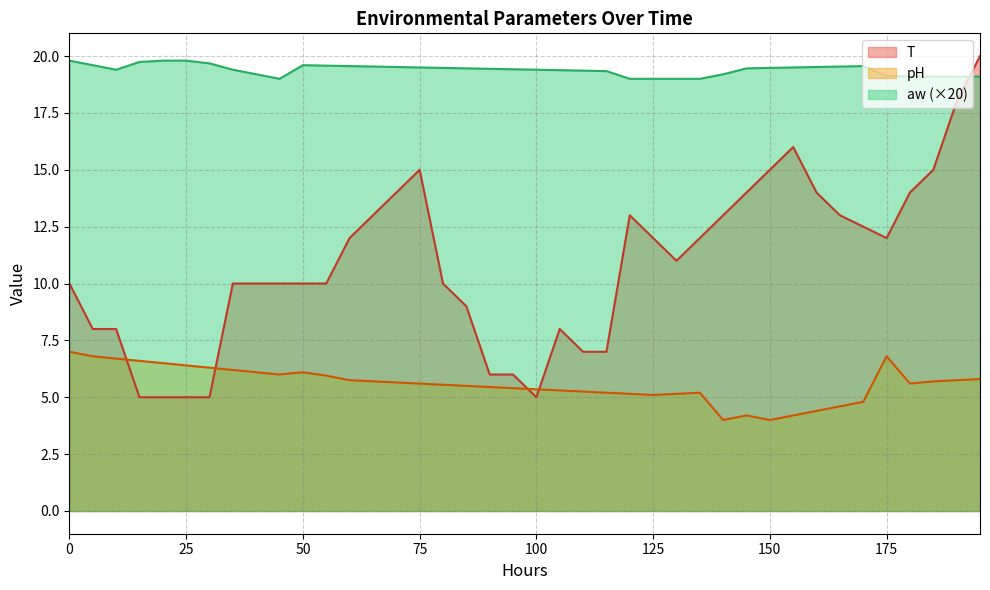

Reading left to right, extract all data points from this chart.

T: 10.0	8.0	8.0	5.0	5.0	5.0	5.0	10.0	10.0	10.0	10.0	10.0	12.0	13.0	14.0	15.0	10.0	9.0	6.0	6.0	5.0	8.0	7.0	7.0	13.0	12.0	11.0	12.0	13.0	14.0	15.0	16.0	14.0	13.0	12.5	12.0	14.0	15.0	18.0	20.0
pH: 7.0	6.8	6.7	6.6	6.5	6.4	6.3	6.2	6.1	6.0	6.1	6.0	5.8	5.7	5.7	5.6	5.5	5.5	5.5	5.4	5.3	5.3	5.2	5.2	5.2	5.1	5.2	5.2	4.0	4.2	4.0	4.2	4.4	4.6	4.8	6.8	5.6	5.7	5.8	5.8
aw: 19.8	19.6	19.4	19.7	19.8	19.8	19.7	19.4	19.2	19.0	19.6	19.6	19.6	19.5	19.5	19.5	19.5	19.5	19.4	19.4	19.4	19.4	19.4	19.3	19.0	19.0	19.0	19.0	19.2	19.5	19.5	19.5	19.5	19.5	19.6	19.1	19.1	19.1	19.1	19.1